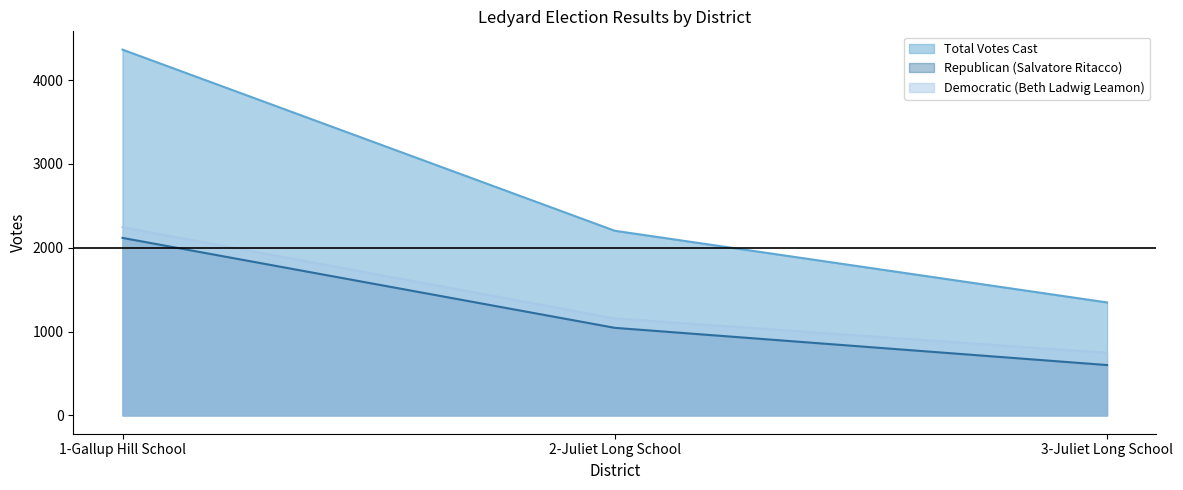

What is the average value of the Republican (Salvatore Ritacco) series?

1255